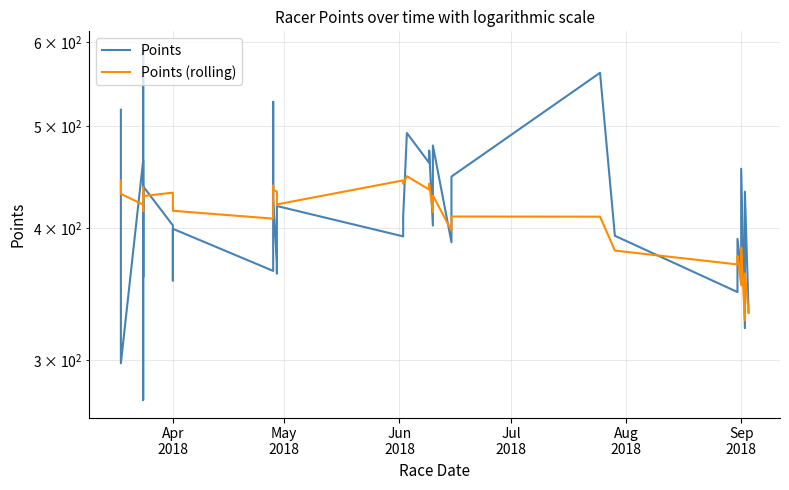

Reading right to left, what are all the values shown in this chart?

Points: 332.7	433.1	321.6	455.3	364.0	390.8	347.9	393.3	561.3	447.6	387.8	479.0	402.2	473.8	461.2	492.2	410.1	392.9	419.7	362.4	371.0	425.6	526.8	441.3	364.4	399.4	356.8	402.4	438.1	417.7	275.0	591.3	359.4	463.7	297.9	378.5	517.8
Points (rolling): 332.7	362.5	327.2	383.4	353.2	376.3	369.5	380.9	410.1	410.3	397.8	429.5	414.2	440.7	435.1	447.9	440.5	443.9	421.2	420.9	433.0	435.0	438.9	414.1	408.3	415.4	424.6	432.1	429.0	427.7	426.3	437.1	415.3	421.0	431.0	439.6	443.8